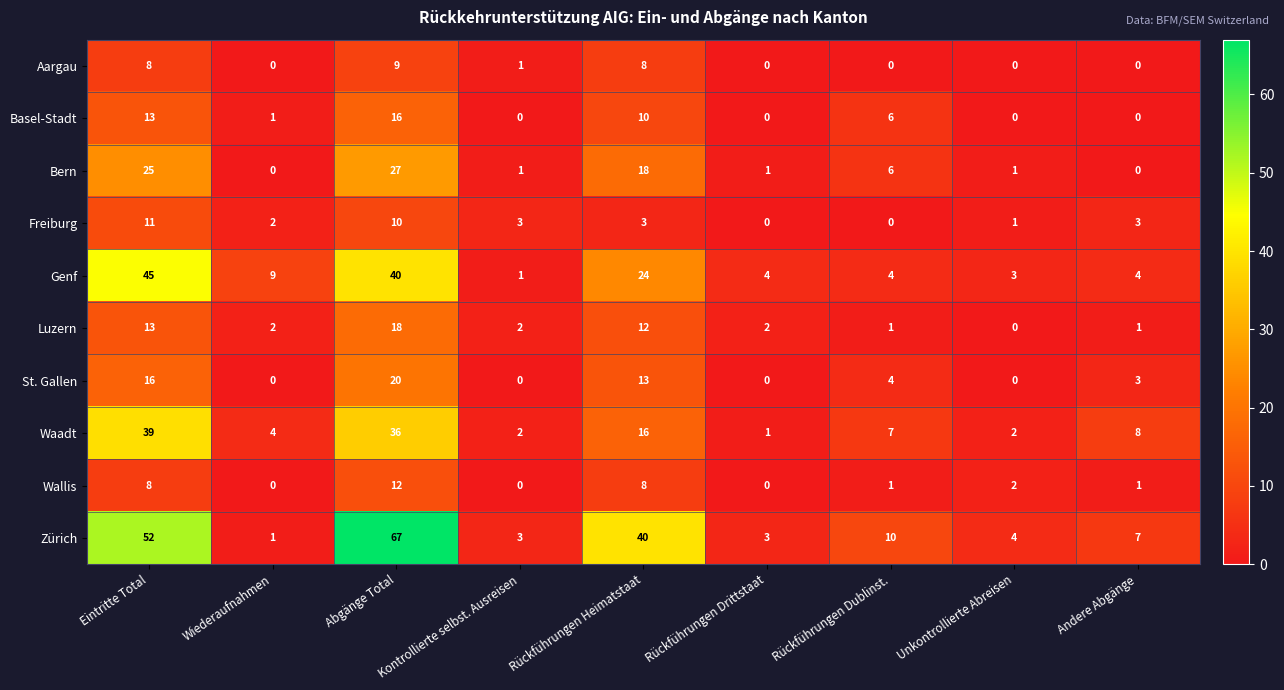

Between Abgänge Total and Kontrollierte selbst. Ausreisen, which series saw the biggest shift?

Zürich